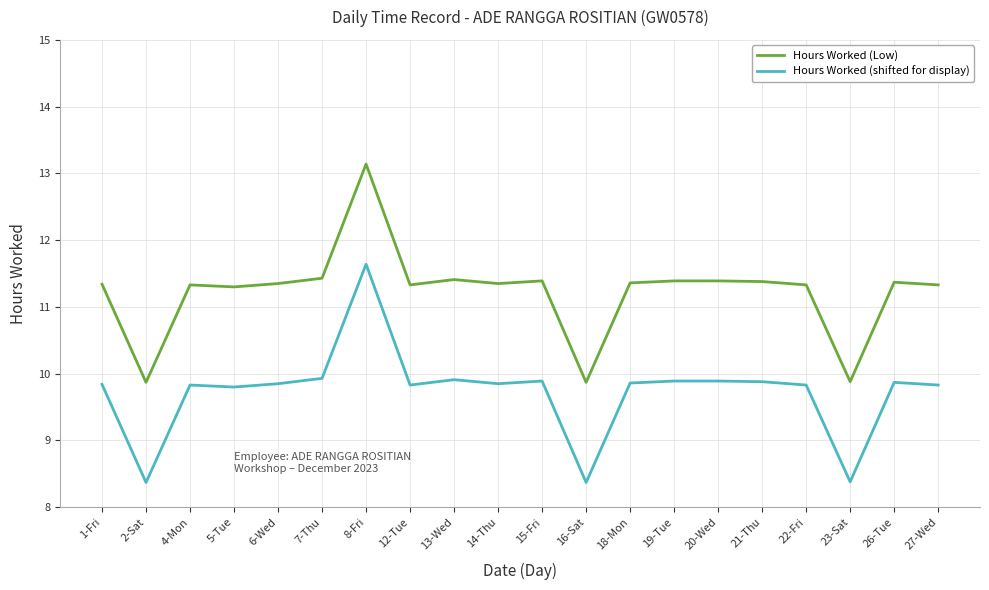

In Hours Worked (shifted for display), how many points are lower than both neighbors (excluding endpoints)?

6